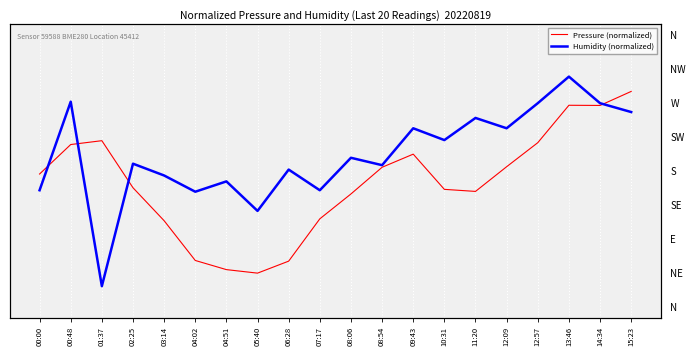

How many interior local peaks does the Humidity (normalized) series have?

8